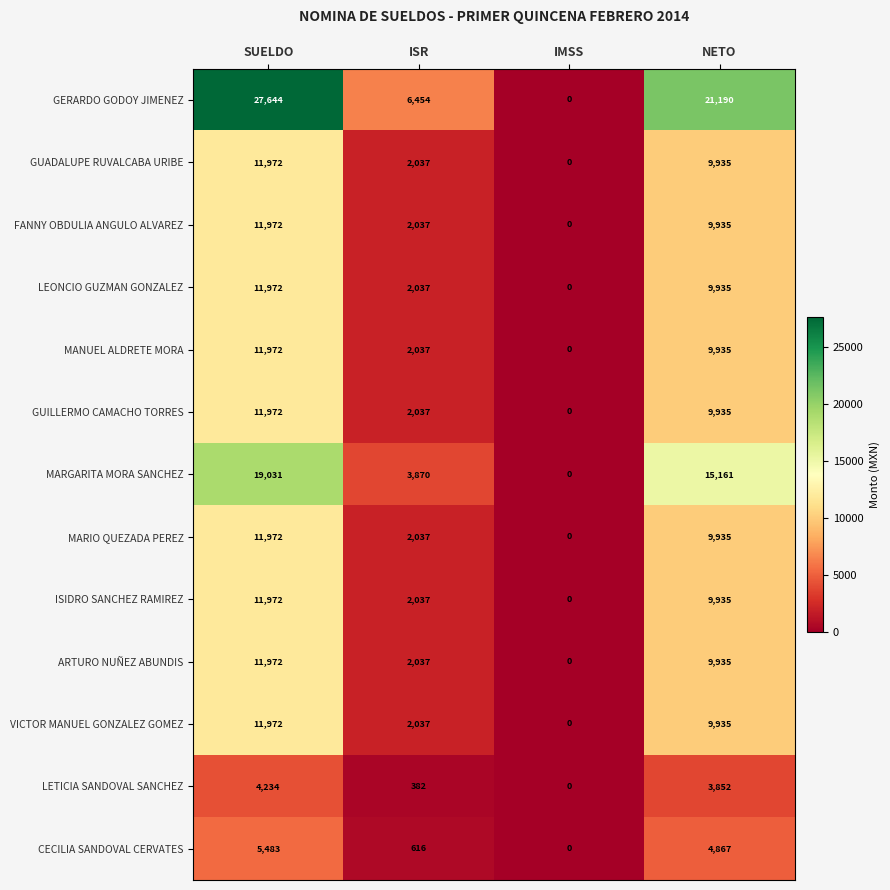

At which category does the chart reach its peak across all series?

SUELDO